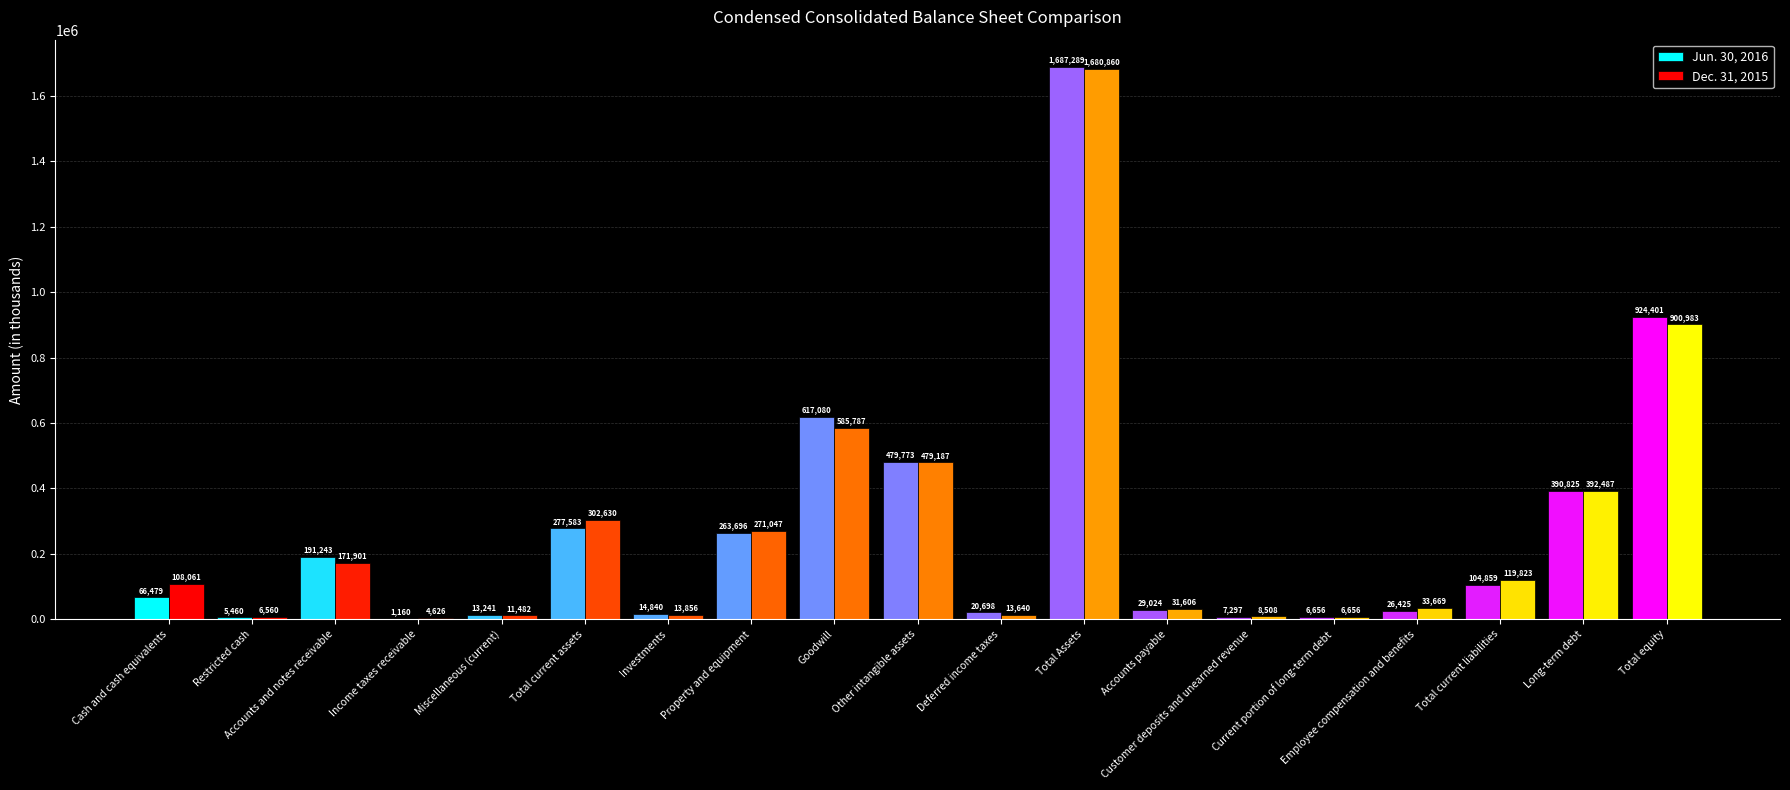

What is the maximum value for Jun. 30, 2016?

1687289